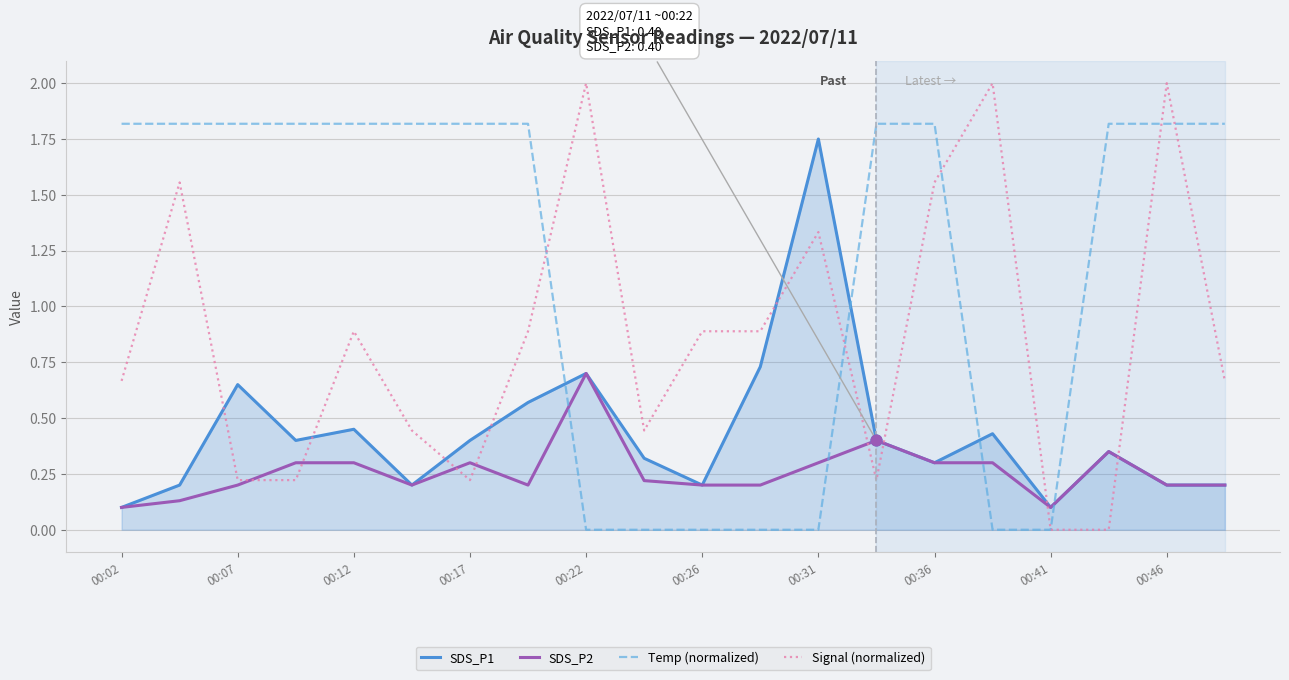

Which series has the largest total across all categories?

Temp (normalized)